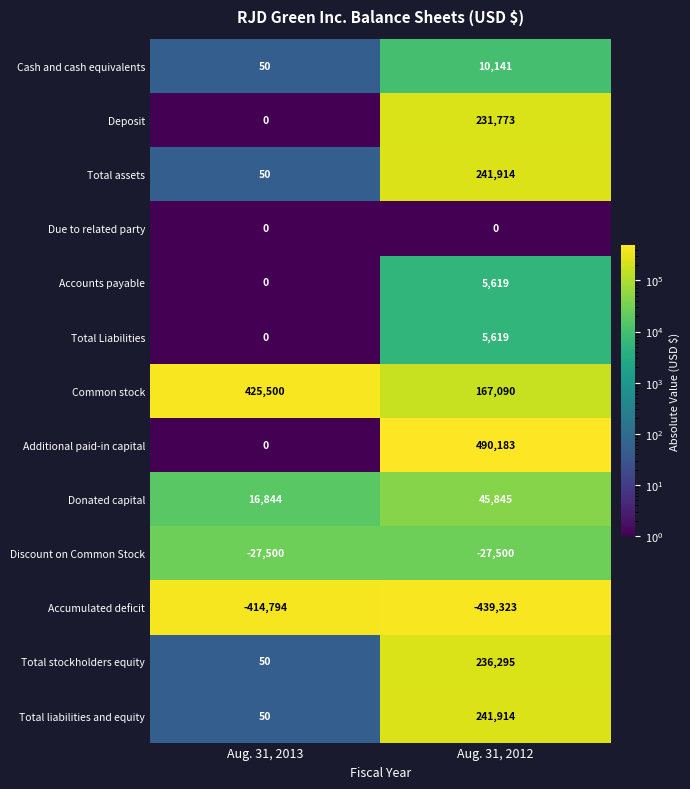

What is the minimum value shown in the chart?

-439323